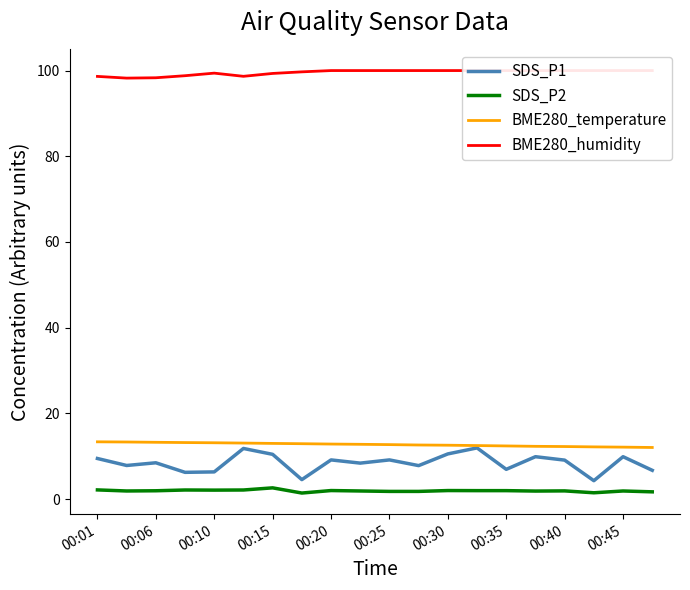

What is the lowest value of the SDS_P1 series?

4.3